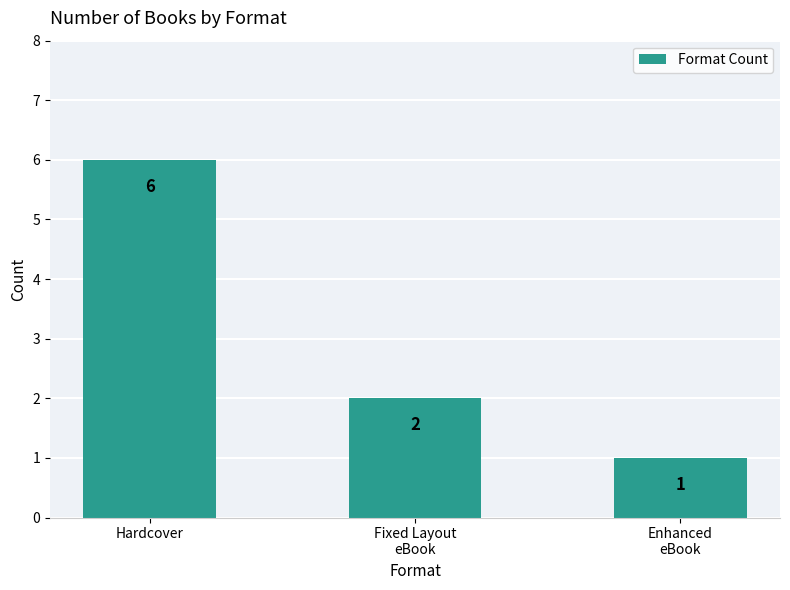

Rank the categories by value from lowest to highest.

Enhanced
eBook, Fixed Layout
eBook, Hardcover